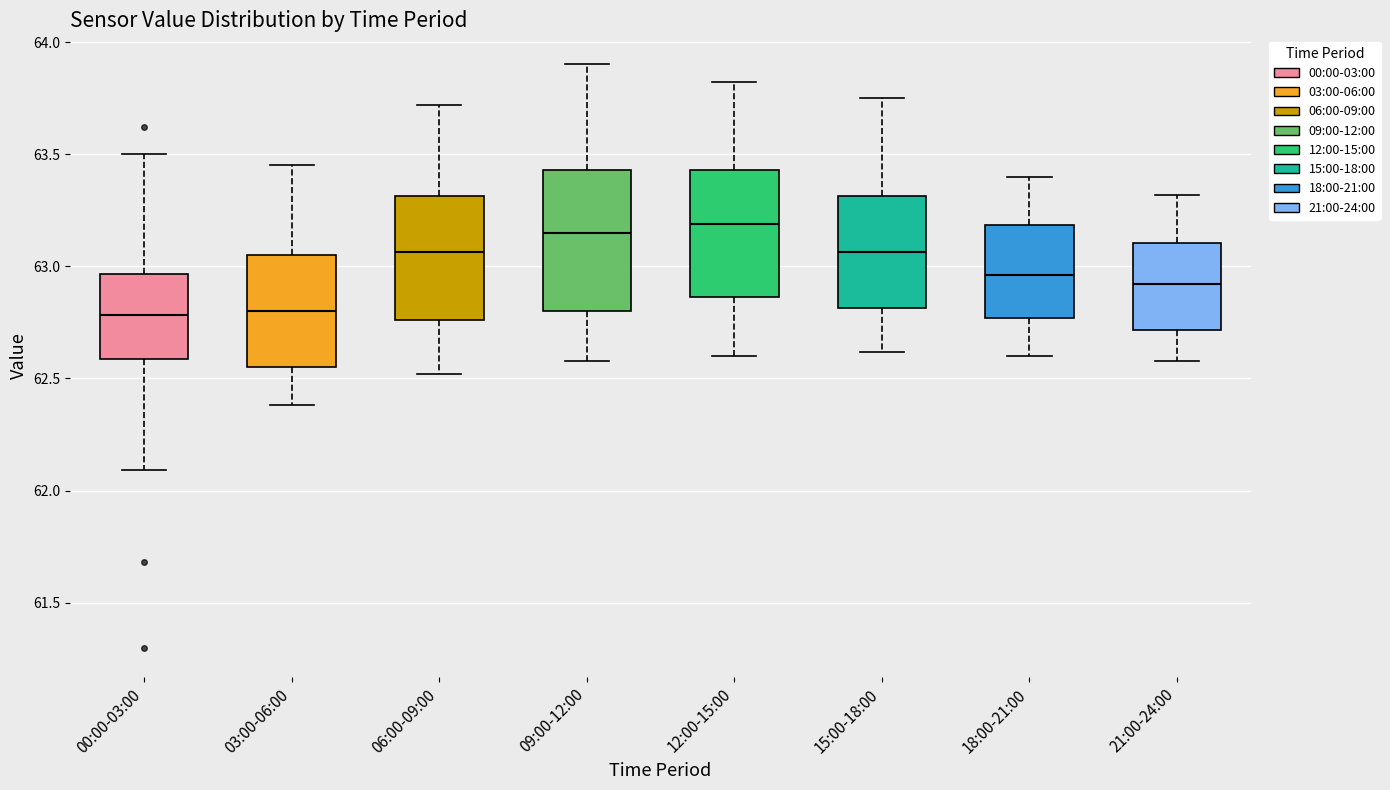

Reading left to right, read every box against the y-axis: the position of its median line, the range the box covers, and the ends of its whiskers. The values are not printed on the chart, so give them approximately, as read against the axis.

00:00-03:00: median 62.80, box 62.60 to 62.95, whiskers 62.10 to 63.50
03:00-06:00: median 62.80, box 62.55 to 63.05, whiskers 62.40 to 63.45
06:00-09:00: median 63.05, box 62.75 to 63.30, whiskers 62.50 to 63.70
09:00-12:00: median 63.15, box 62.80 to 63.45, whiskers 62.60 to 63.90
12:00-15:00: median 63.20, box 62.85 to 63.45, whiskers 62.60 to 63.80
15:00-18:00: median 63.05, box 62.80 to 63.30, whiskers 62.60 to 63.75
18:00-21:00: median 62.95, box 62.75 to 63.20, whiskers 62.60 to 63.40
21:00-24:00: median 62.90, box 62.70 to 63.10, whiskers 62.60 to 63.30